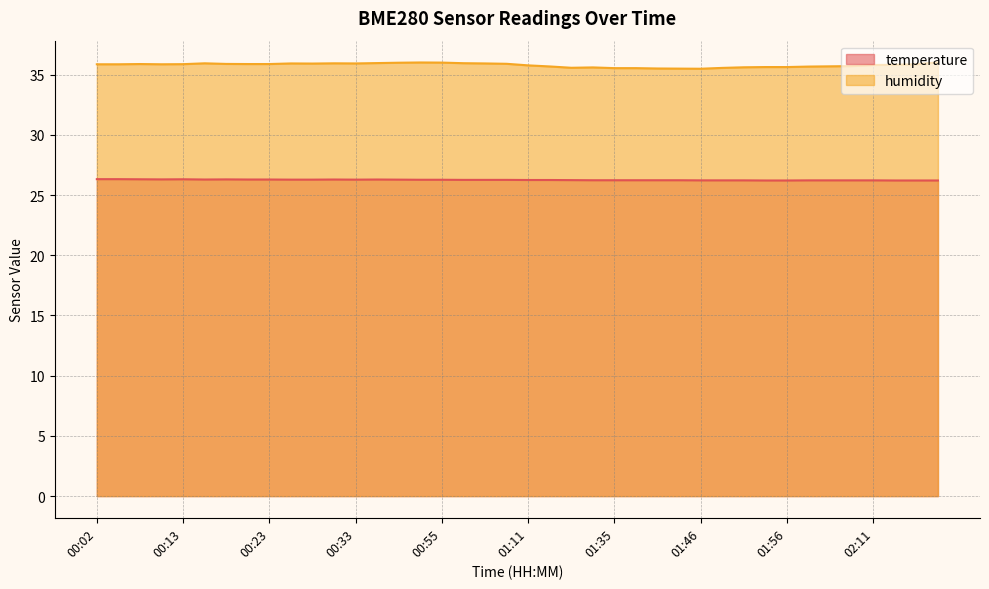

How many lines are shown in the chart?

2